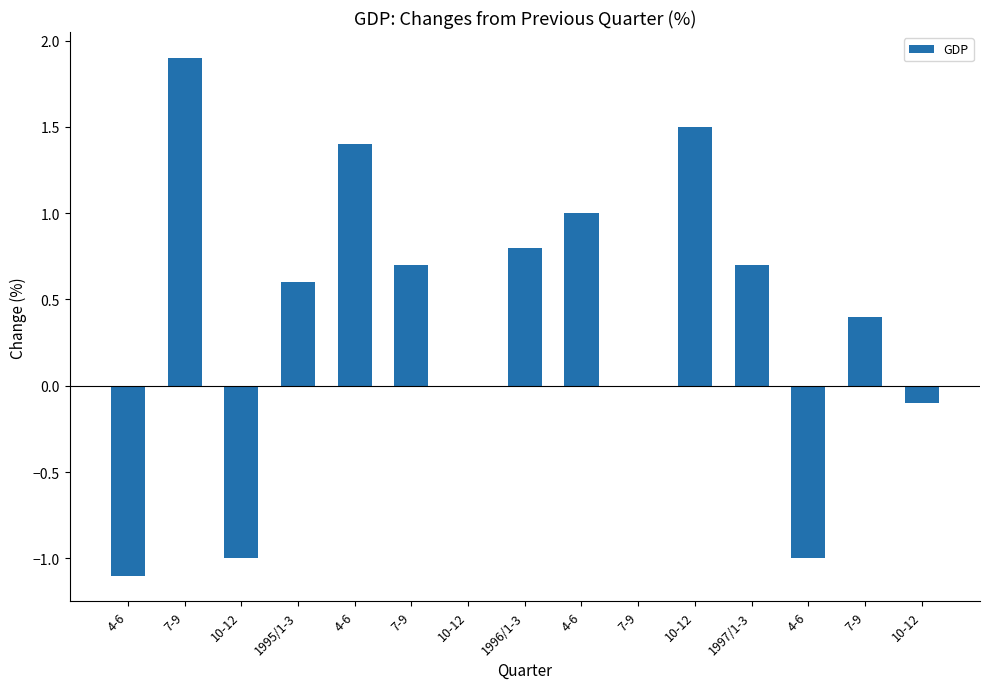

What is the difference between the maximum and minimum values?

3.0